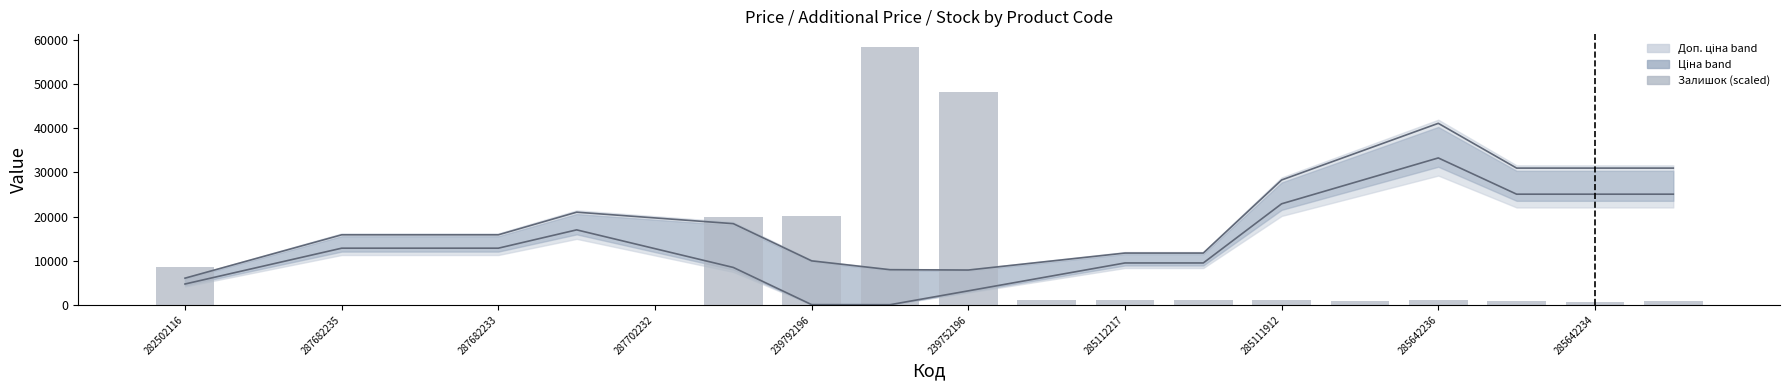

Which series has the widest spread of values?

Залишок (scaled)